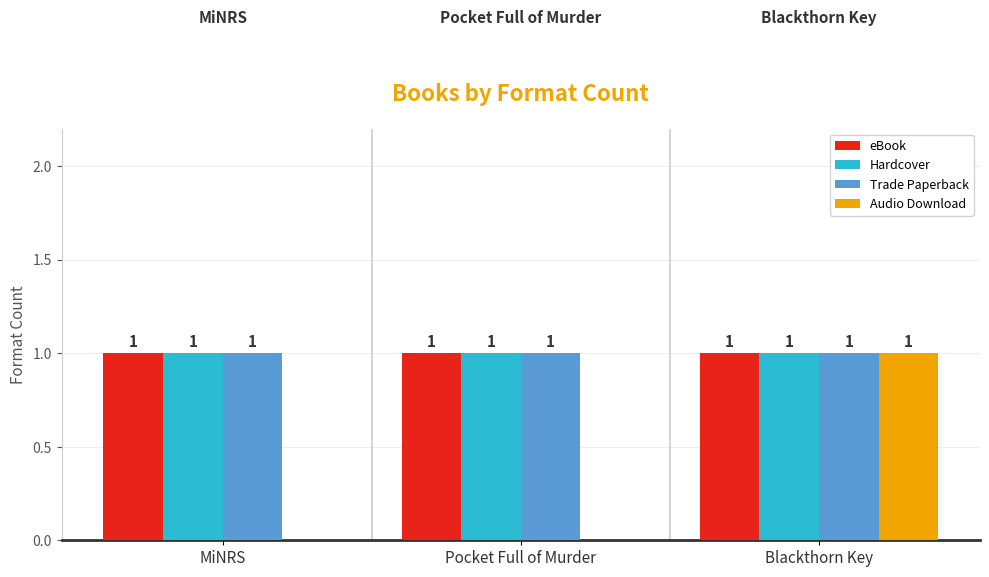

Reading left to right, extract all data points from this chart.

eBook: MiNRS=1	Pocket Full of Murder=1	Blackthorn Key=1
Hardcover: MiNRS=1	Pocket Full of Murder=1	Blackthorn Key=1
Trade Paperback: MiNRS=1	Pocket Full of Murder=1	Blackthorn Key=1
Audio Download: MiNRS=0	Pocket Full of Murder=0	Blackthorn Key=1